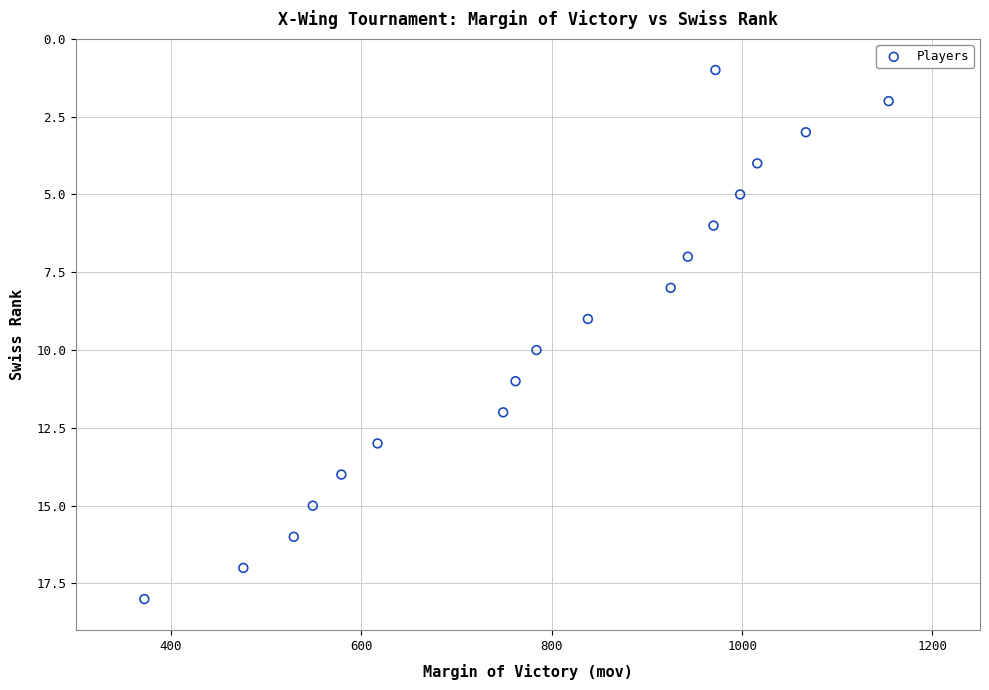

What is the range of Y values (max minus min)?

17